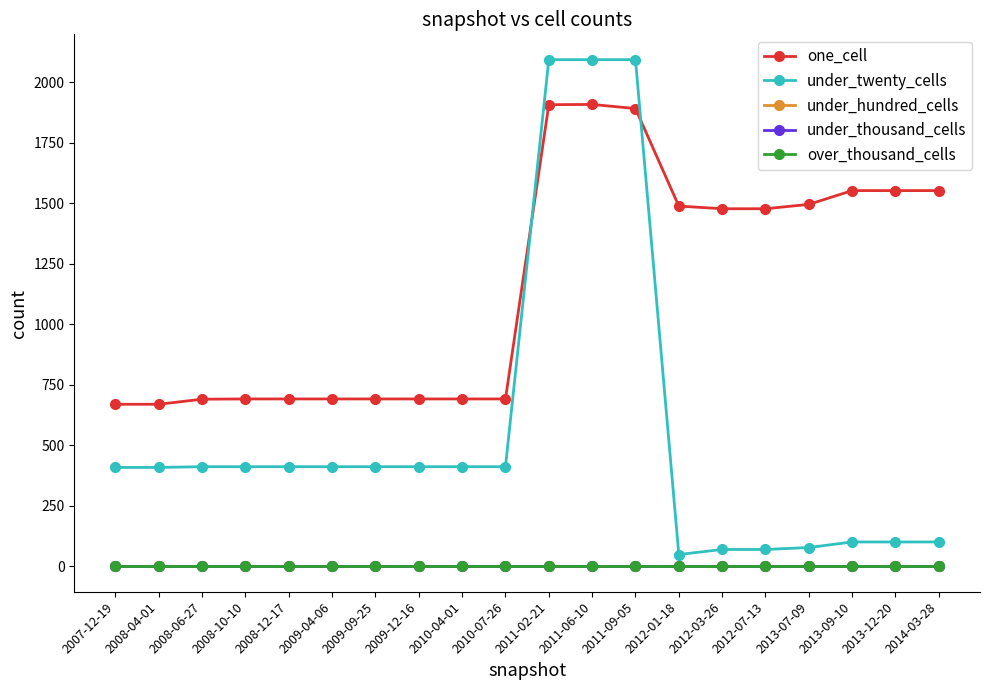

Reading left to right, transcribe all the data shown in this chart.

one_cell: 670	670	691	692	692	692	692	692	692	692	1908	1909	1892	1489	1478	1478	1496	1553	1553	1553
under_twenty_cells: 409	409	412	412	412	412	412	412	412	412	2094	2094	2094	49	70	70	78	101	101	101
under_hundred_cells: 0	0	0	0	0	0	0	0	0	0	0	0	0	0	0	0	0	0	0	0
under_thousand_cells: 0	0	0	0	0	0	0	0	0	0	0	0	0	0	0	0	0	0	0	0
over_thousand_cells: 0	0	0	0	0	0	0	0	0	0	0	0	0	0	0	0	0	0	0	0